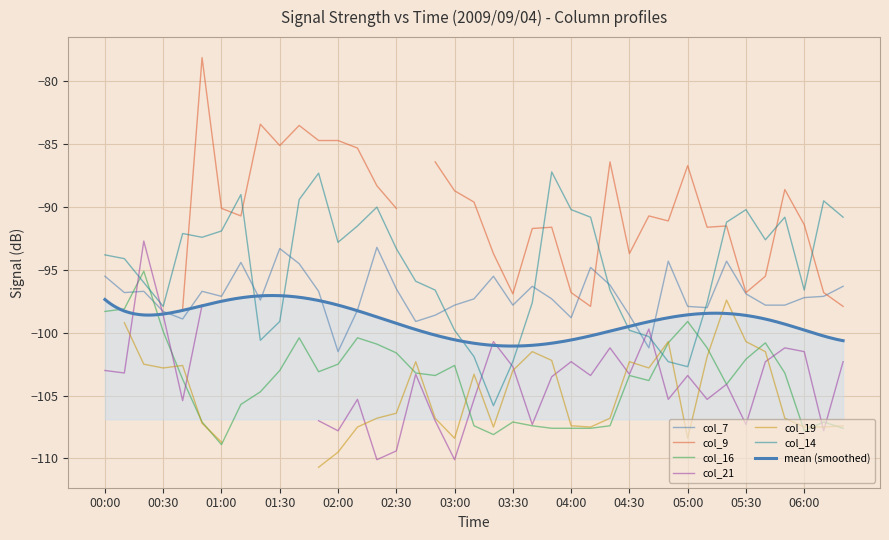

The col_14 series shows -90.2 at 05:30. True or false?

True